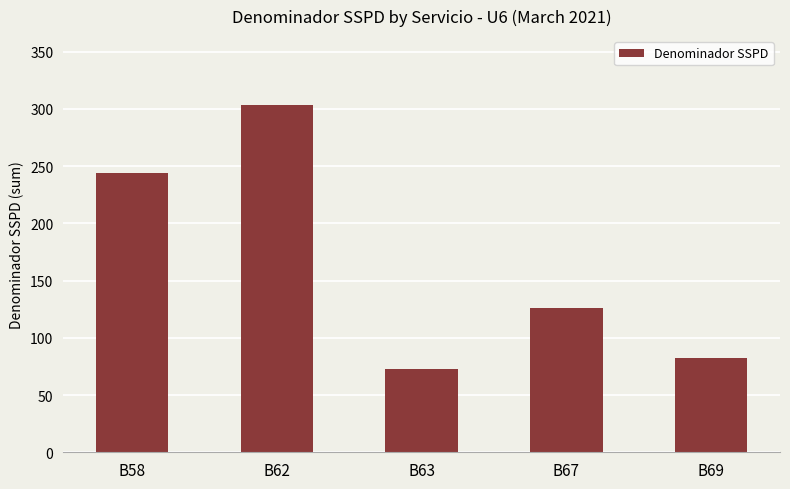

Reading left to right, list all the values displayed in this chart.

B58=244	B62=303	B63=73	B67=126	B69=82